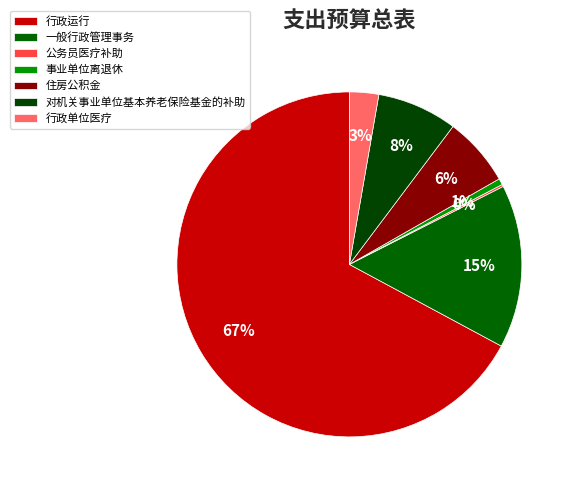

To the nearest percent, what portion does 对机关事业单位基本养老保险基金的补助 represent?

8%